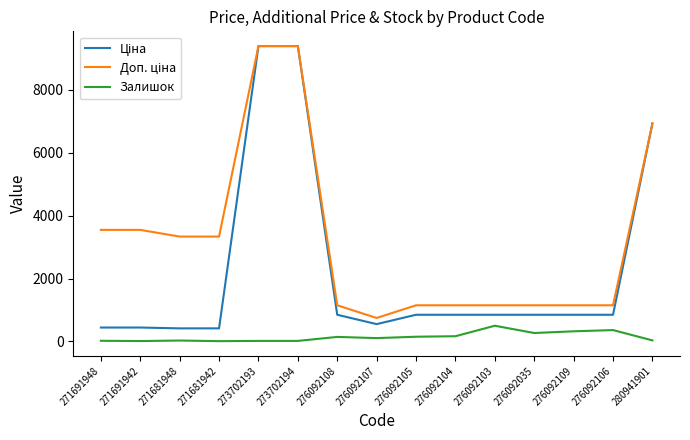

Is it true that Залишок equals 145.0 at 276092108?

True